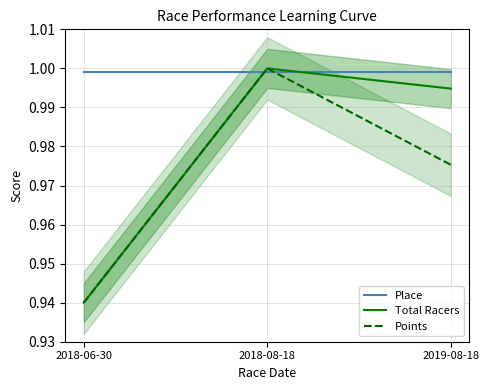

What are all the series names shown in the legend?

Place, Total Racers, Points